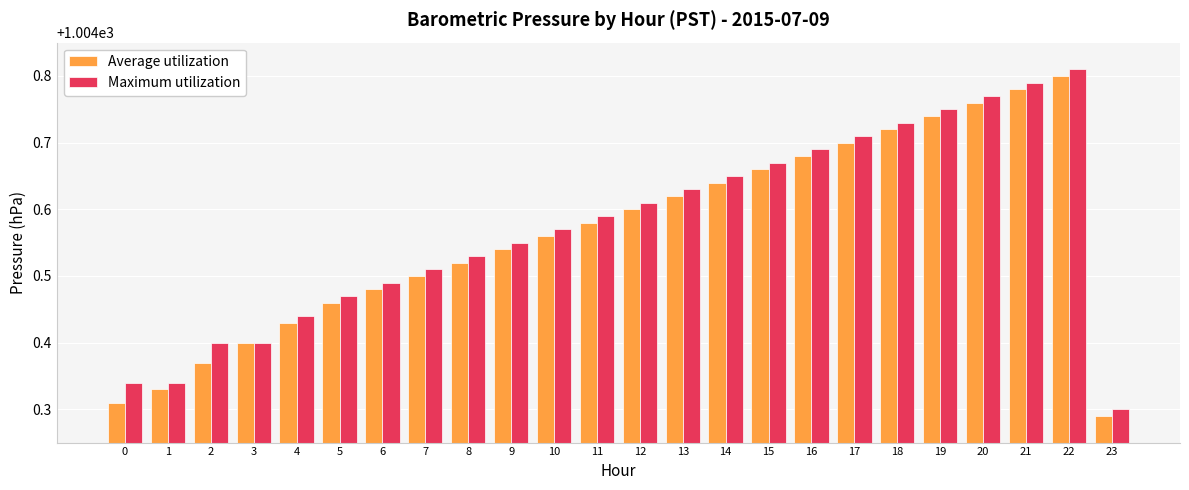

What is the difference between the maximum and minimum values in the Average utilization series?

0.5